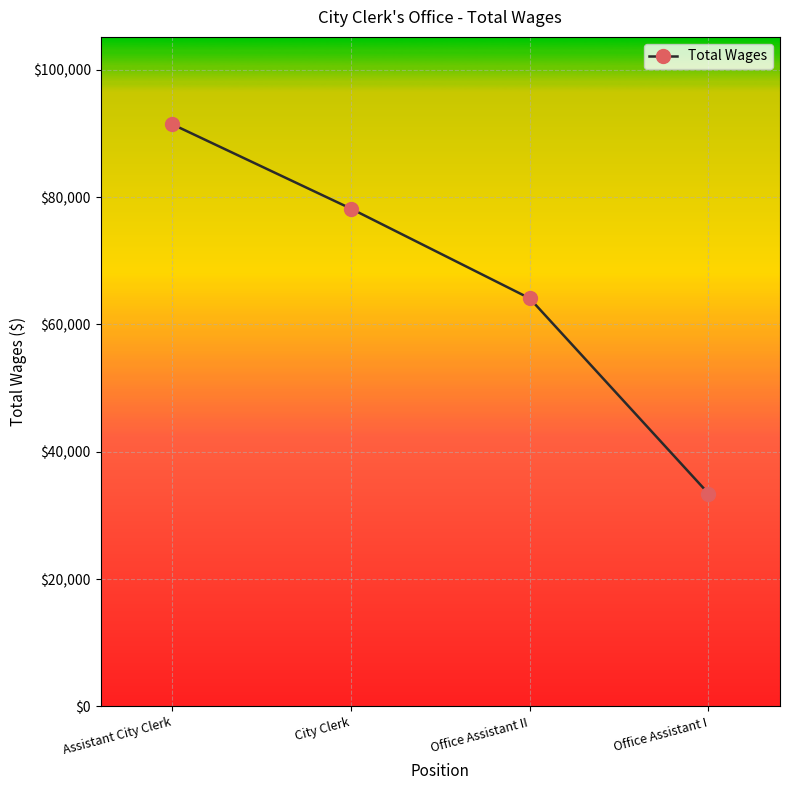

What is the average value?

66788